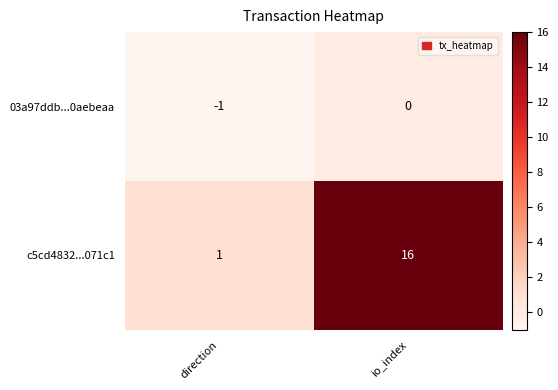

Rank the series by their average value, from lowest to highest.

03a97ddb...0aebeaa, c5cd4832...071c1